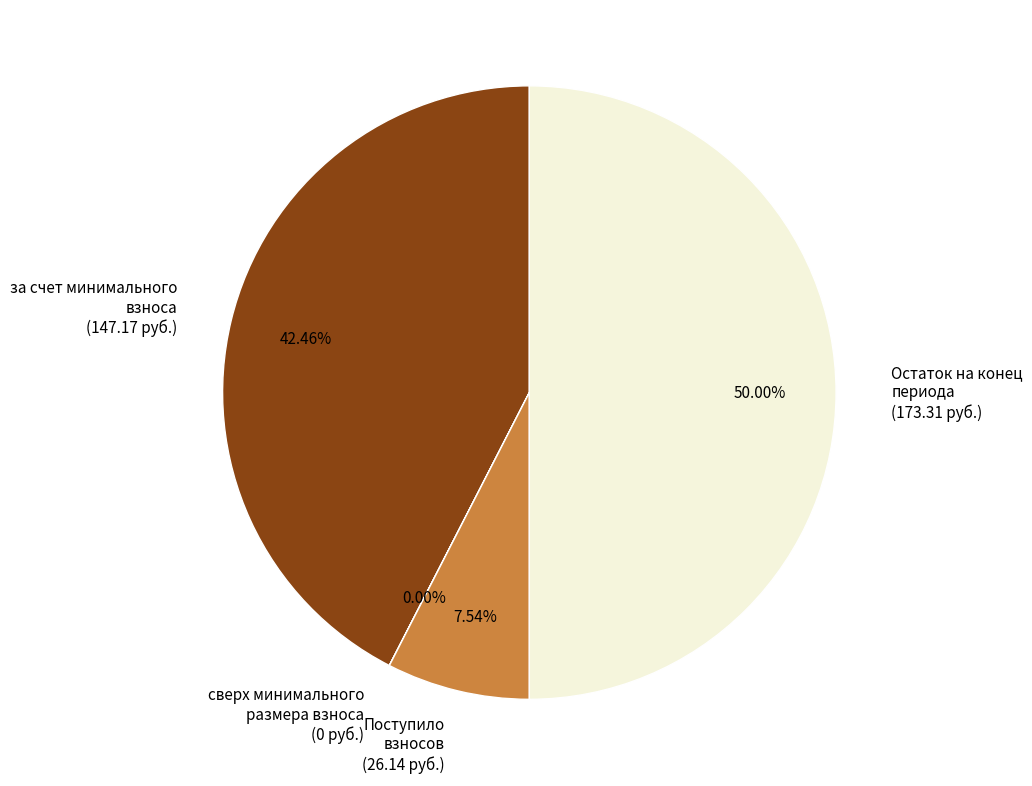

Which category has the biggest portion of the pie?

Остаток на конец периода